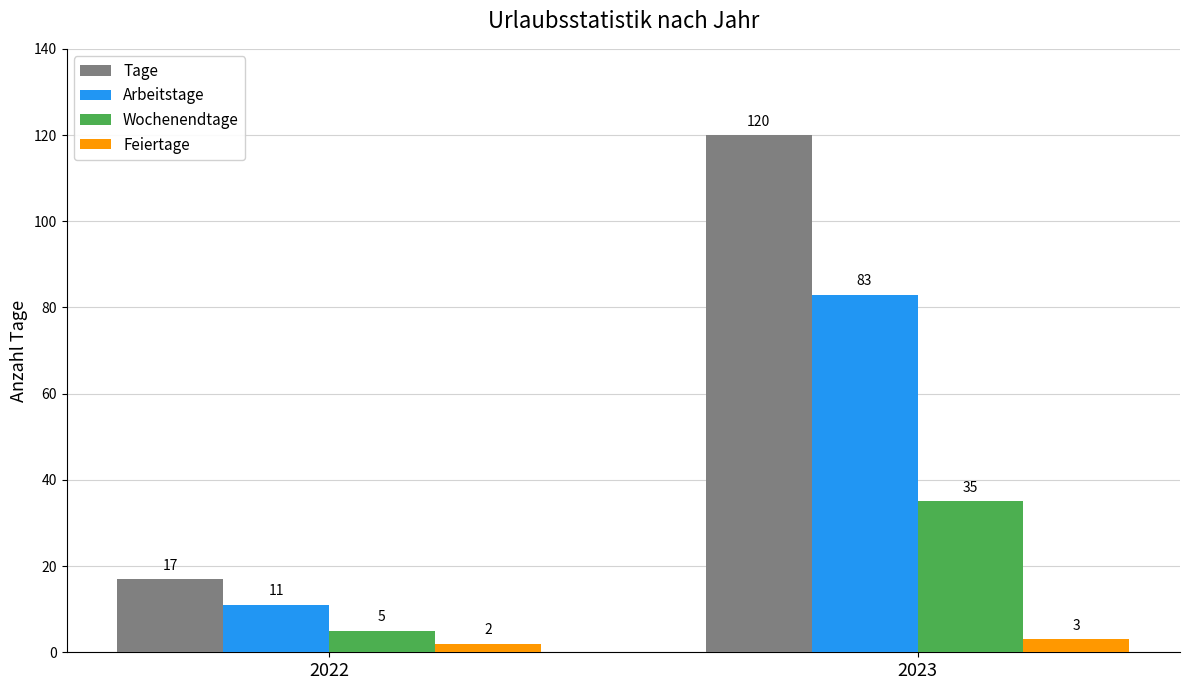

What is the difference between the Tage values at 2022 and 2023?

103